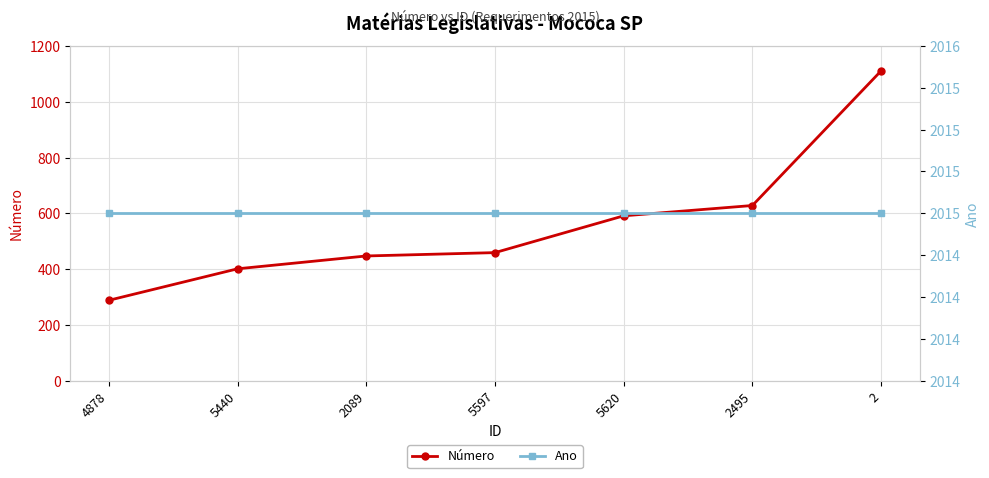

Reading right to left, extract all data points from this chart.

Número: 2=1111	2495=628	5620=591	5597=459	2089=447	5440=401	4878=288
Ano: 2=2015	2495=2015	5620=2015	5597=2015	2089=2015	5440=2015	4878=2015